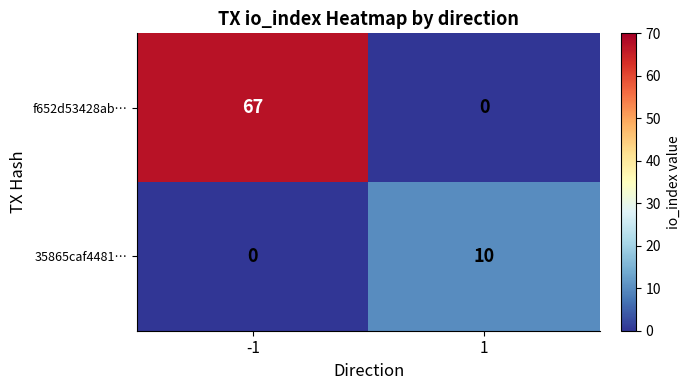

True or false: f652d53428ab… has a value of 67 at -1.

True